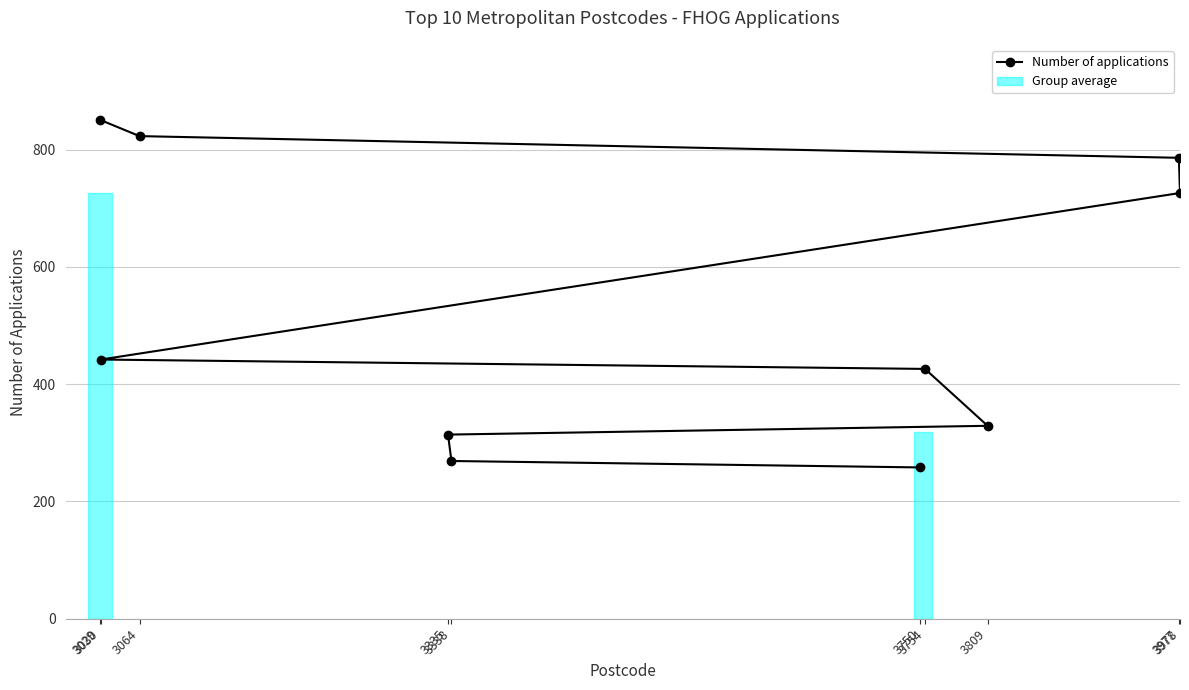

Between 3064 and 3030, which is larger?

3064